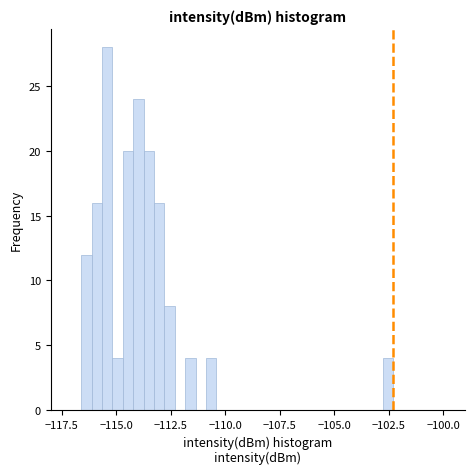

Around what value on the x-axis is the tallest bar? Give the approximate position of its centre, as read against the axis.

-115.5